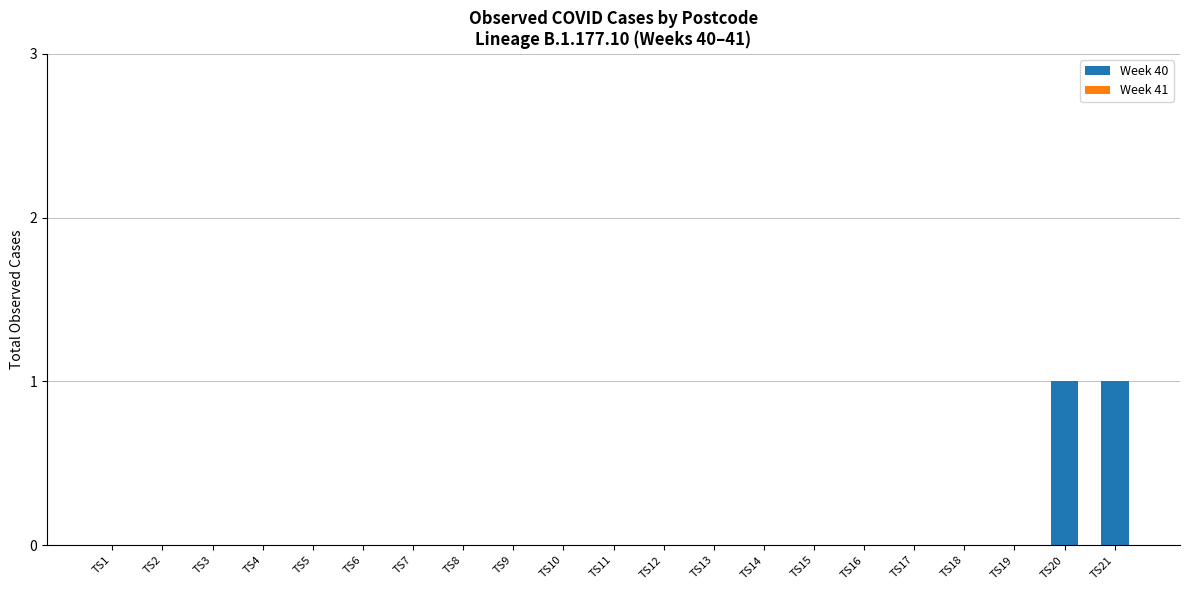

The value at TS17 is -1. True or false?

False